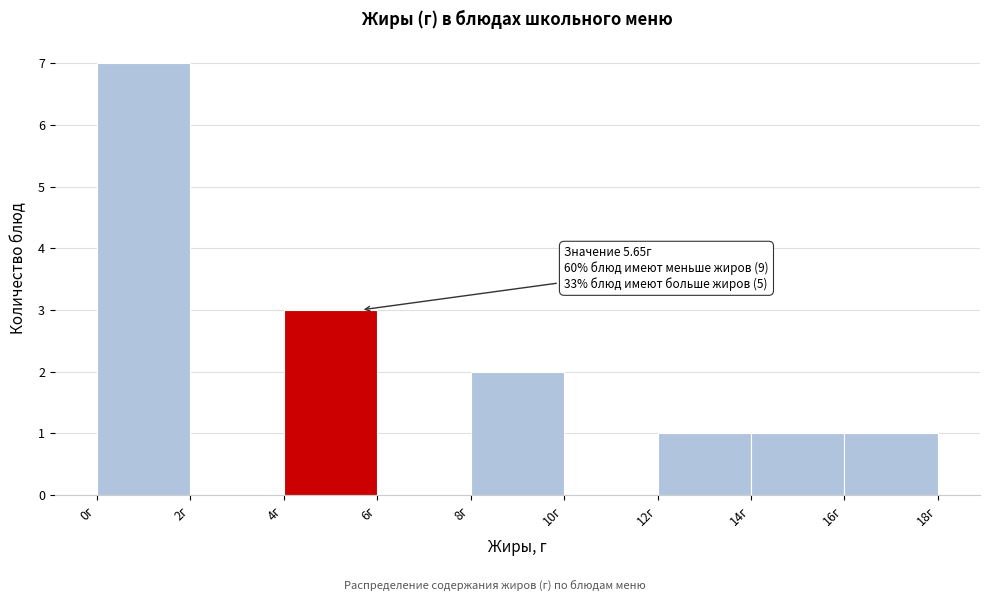

Which range on the x-axis has the tallest bar?

0 to 2